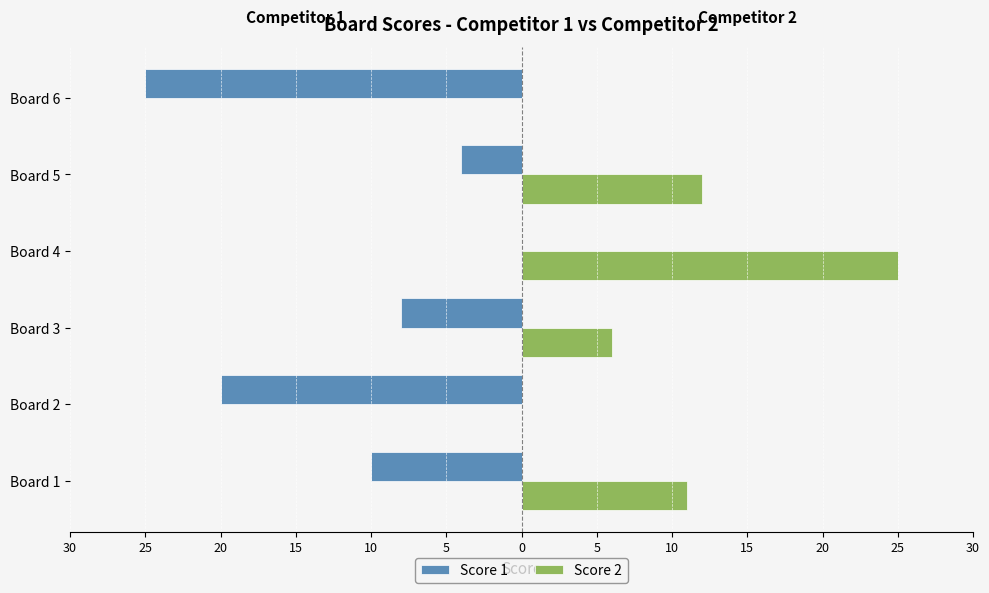

Are the bars horizontal?

Yes